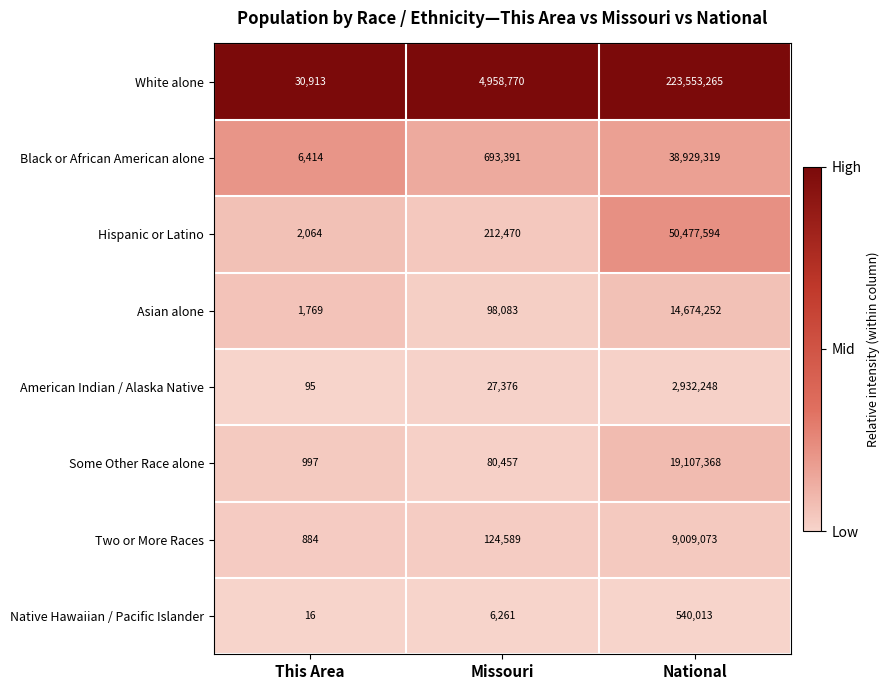

Is the value of Asian alone at National greater than the value of White alone at National?

No